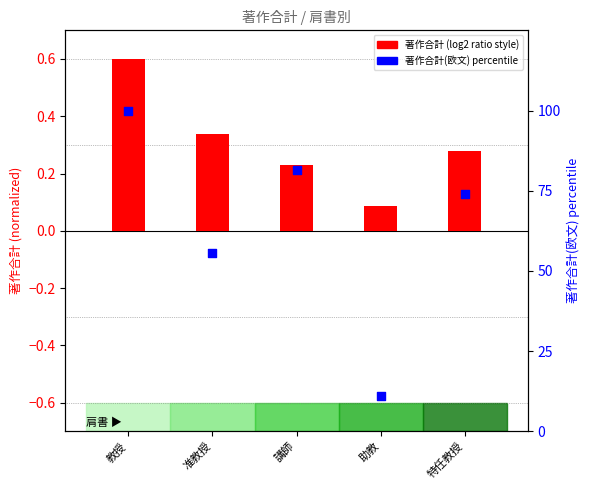

Which series has the largest total across all categories?

著作合計(欧文) percentile